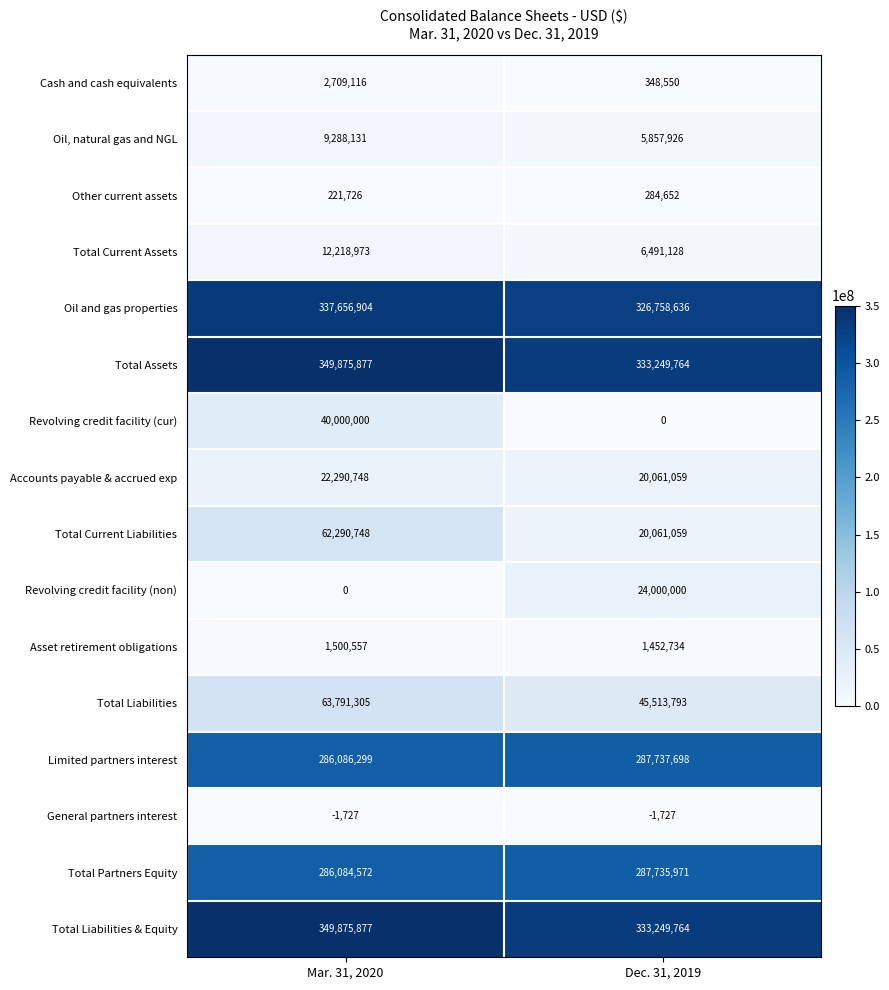

What is the smallest value displayed?

-1727